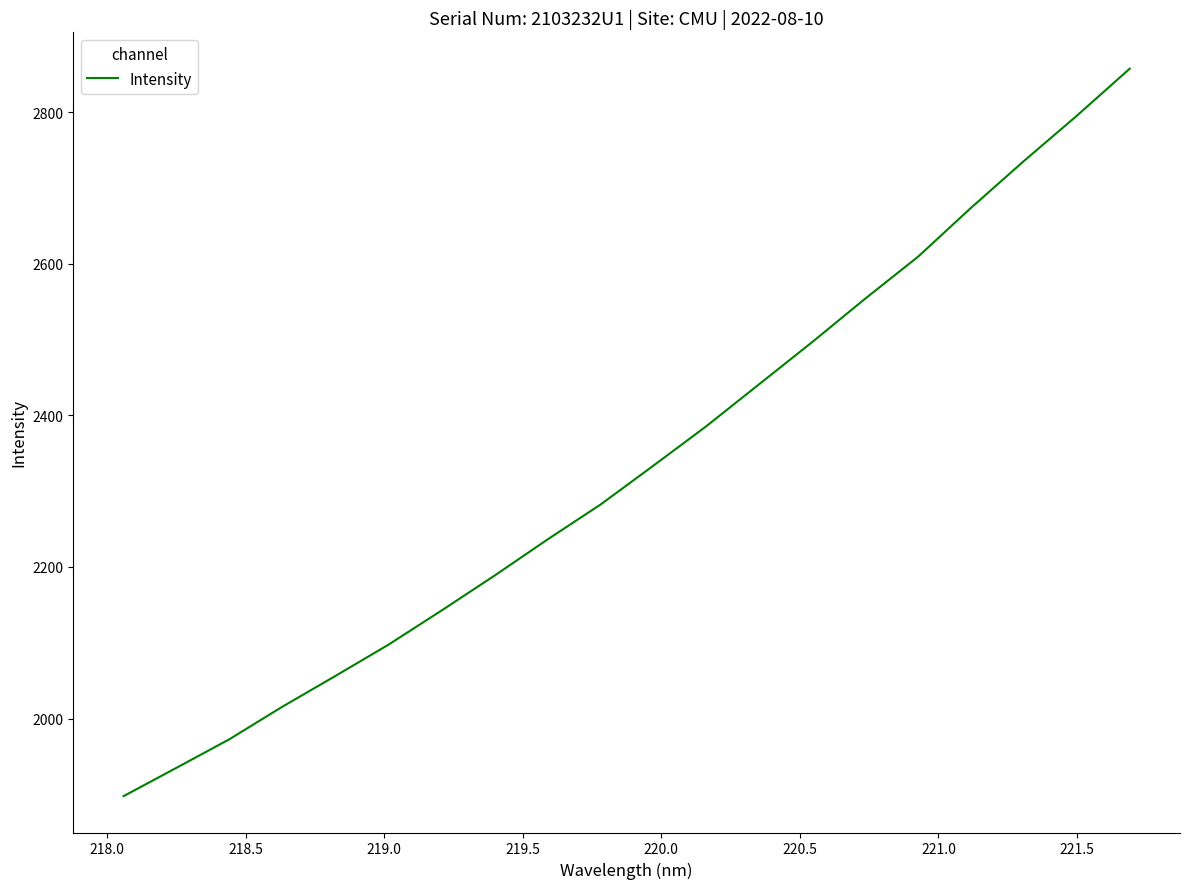

True or false: there are more than 1 points higher than both neighbors.

False